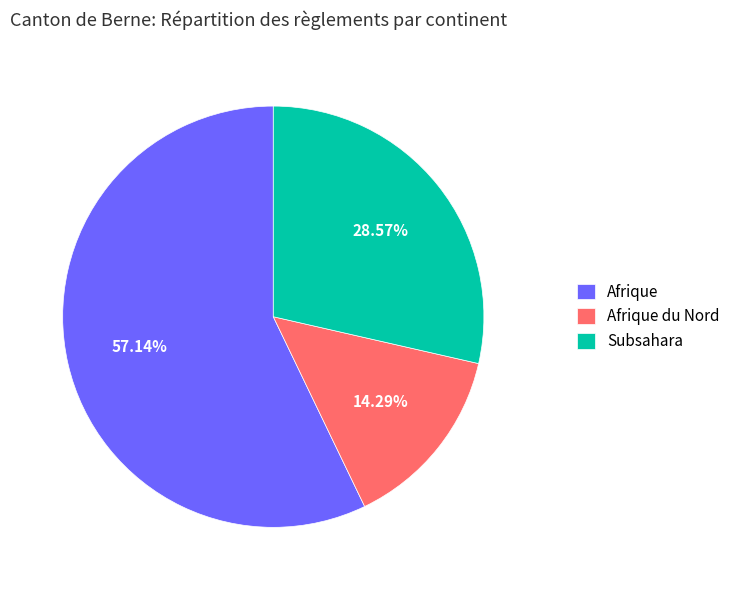

What percentage is the Subsahara slice, to the nearest percent?

29%